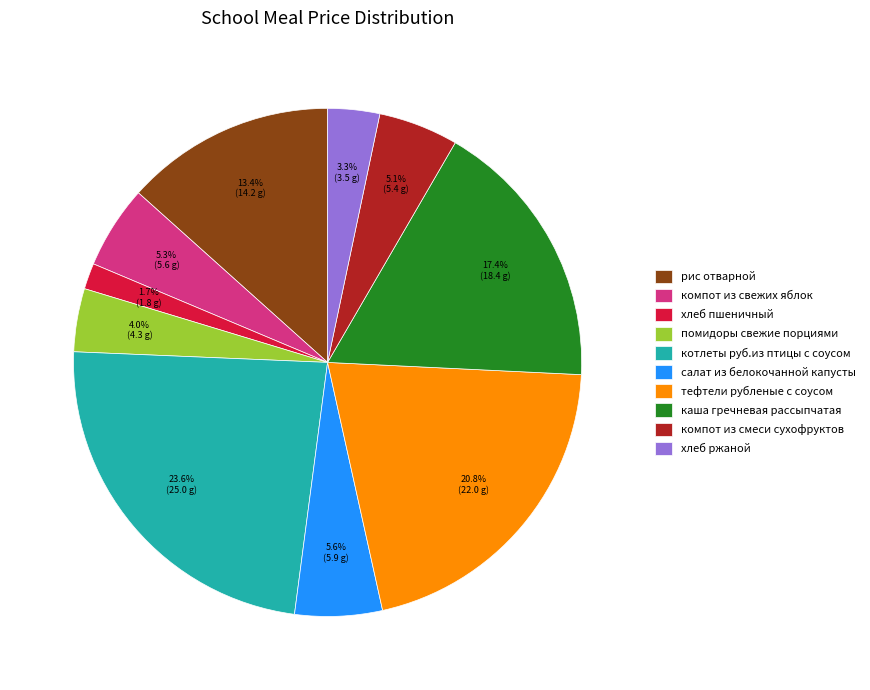

True or false: хлеб ржаной accounts for 3% of the total.

True